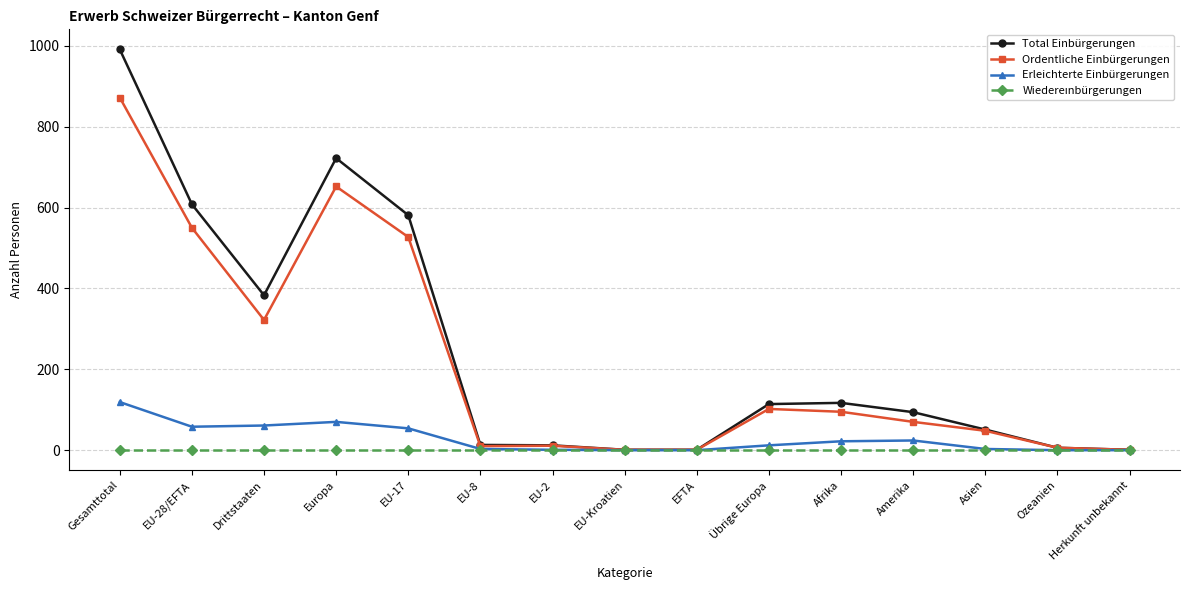

What is the highest value of the Erleichterte Einbürgerungen series?

119